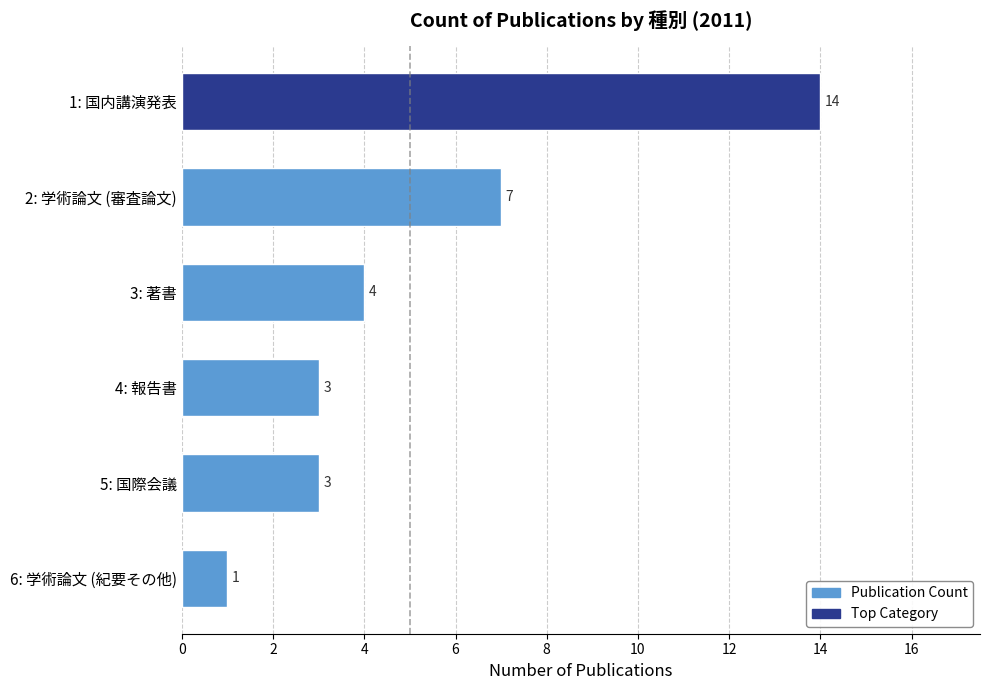

Reading top to bottom, list all the values displayed in this chart.

14	7	4	3	3	1